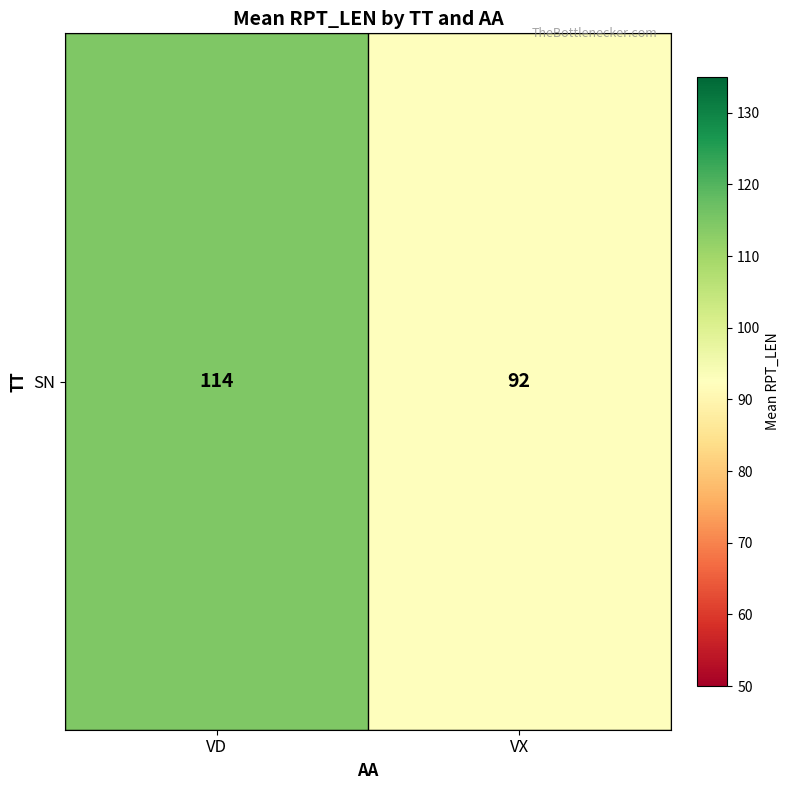

Reading left to right, extract all data points from this chart.

VD=114.5	VX=92.5